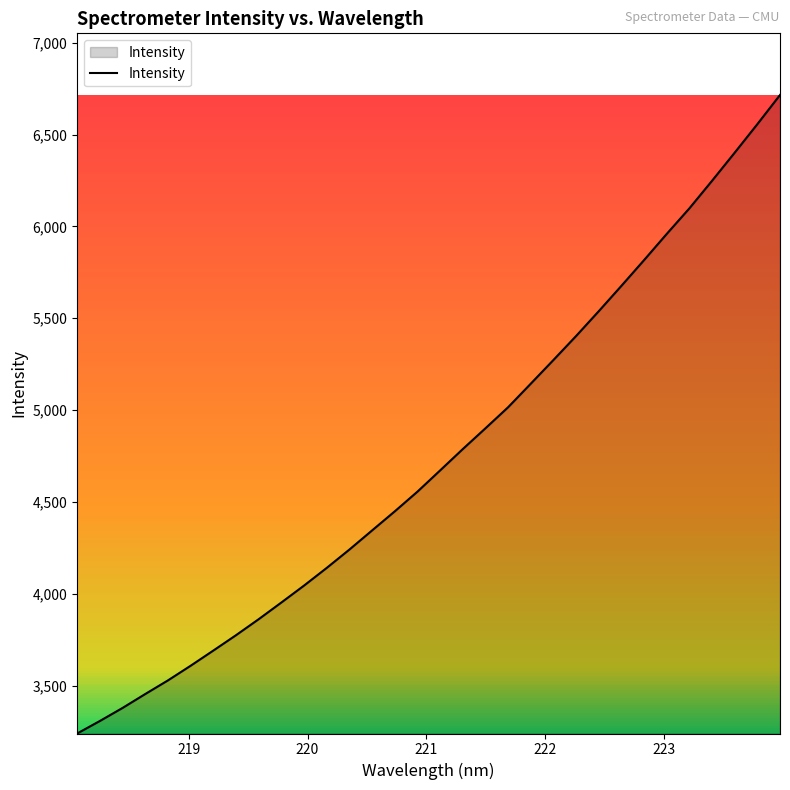

What is the maximum value shown in the chart?

6715.9